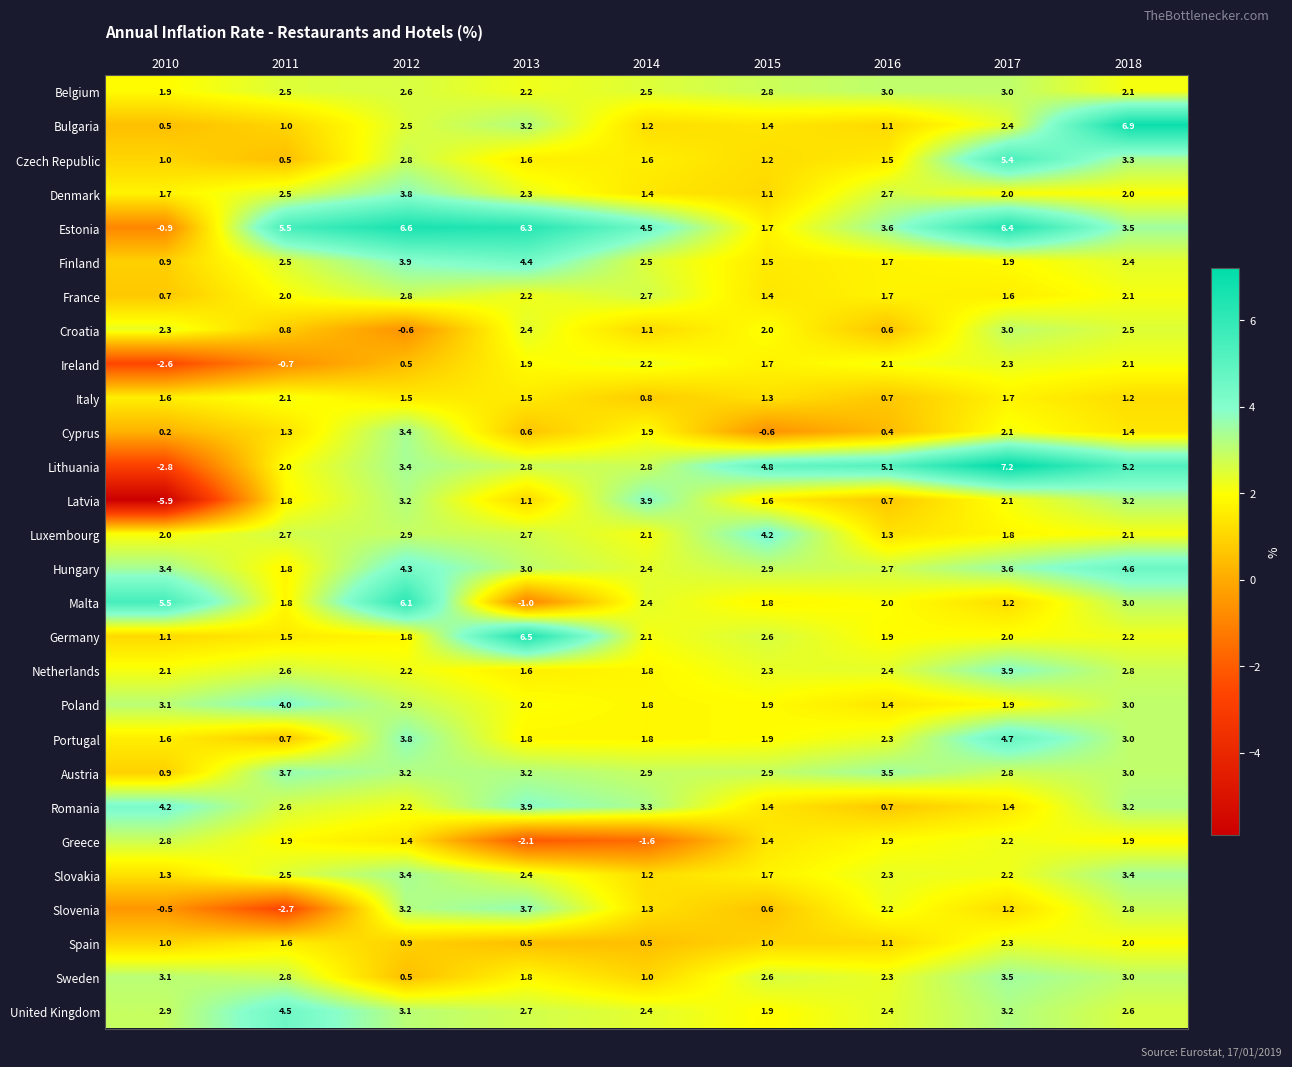

What is the maximum value shown in the chart?

7.2